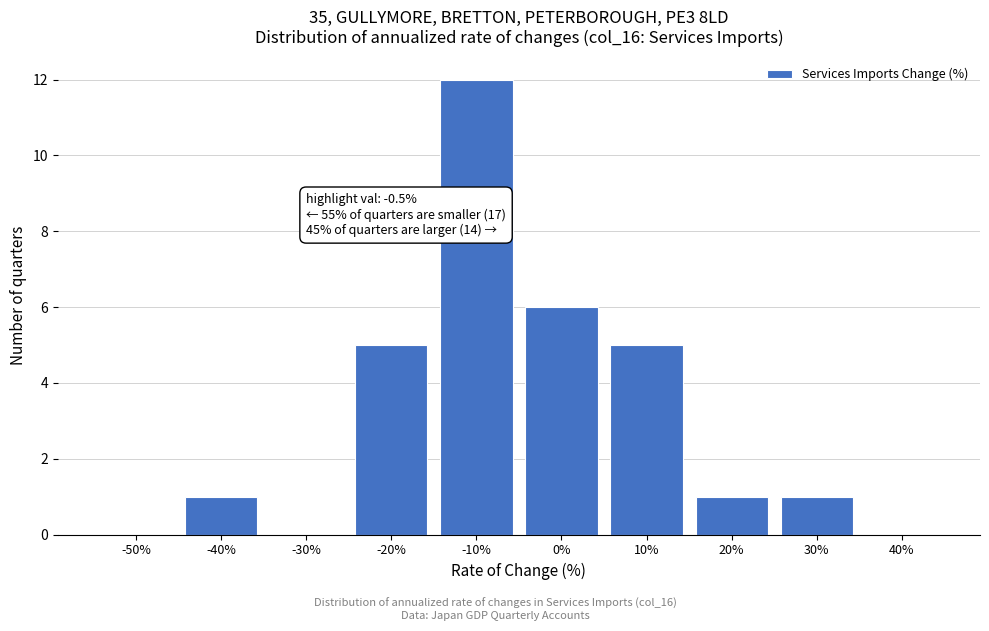

Reading left to right, extract all data points from this chart.

-50%=0	-40%=1	-30%=0	-20%=5	-10%=12	0%=6	10%=5	20%=1	30%=1	40%=0